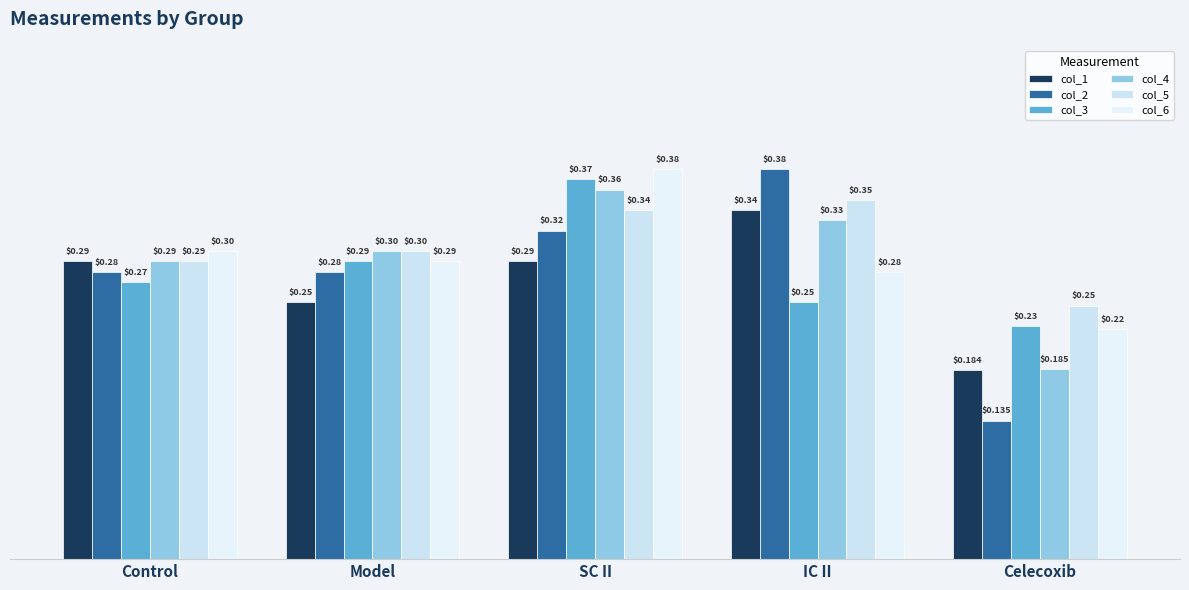

Reading left to right, what are all the values shown in this chart?

col_1: 0.3	0.2	0.3	0.3	0.2
col_2: 0.3	0.3	0.3	0.4	0.1
col_3: 0.3	0.3	0.4	0.2	0.2
col_4: 0.3	0.3	0.4	0.3	0.2
col_5: 0.3	0.3	0.3	0.3	0.2
col_6: 0.3	0.3	0.4	0.3	0.2